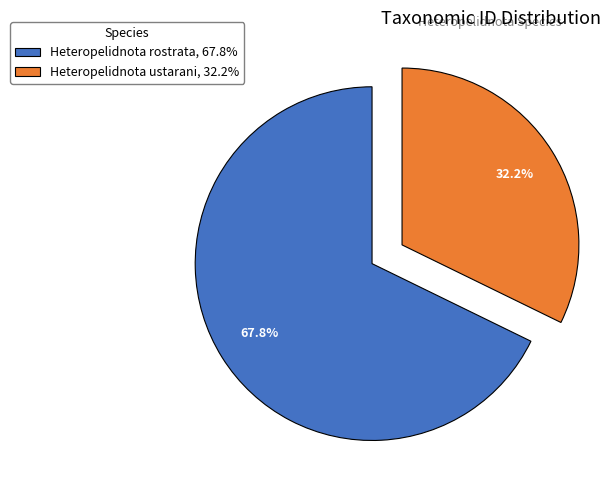

Which category accounts for the majority?

Heteropelidnota rostrata